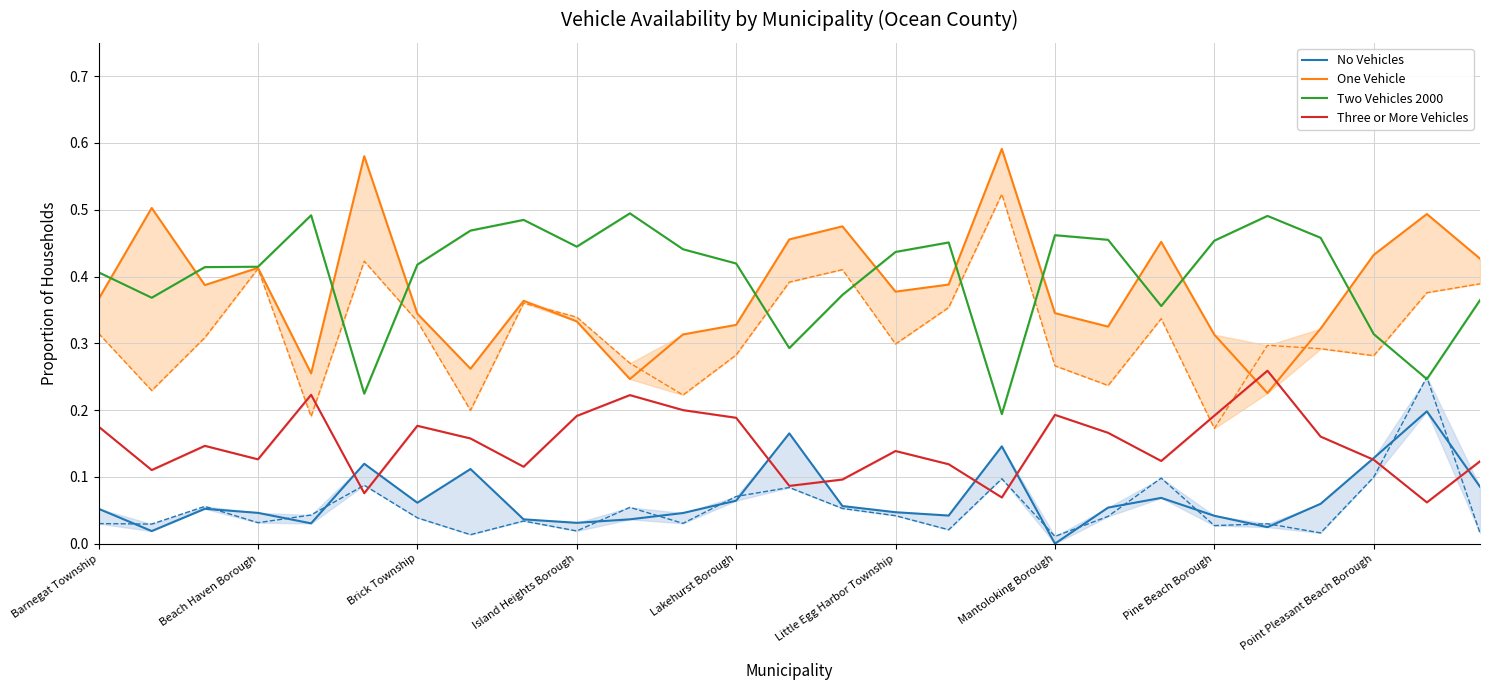

True or false: Two Vehicles 2000 and Three or More Vehicles cross at least once.

False